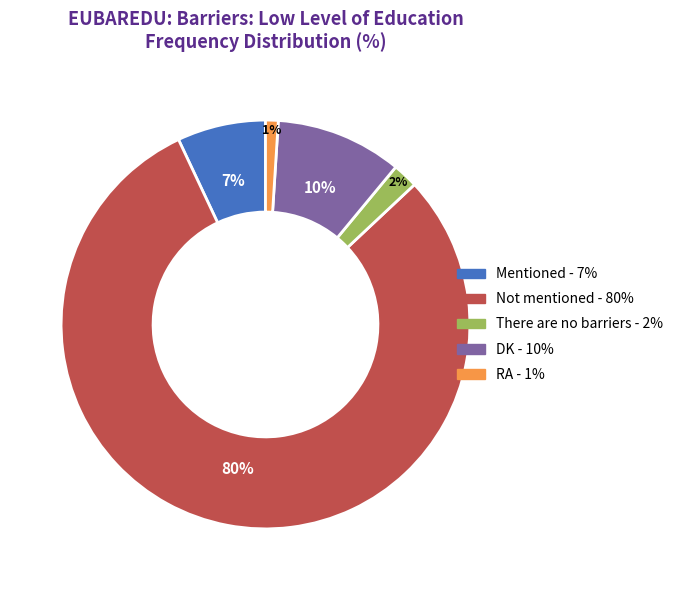

To the nearest percent, what is the combined percentage of Not mentioned and RA?

81%